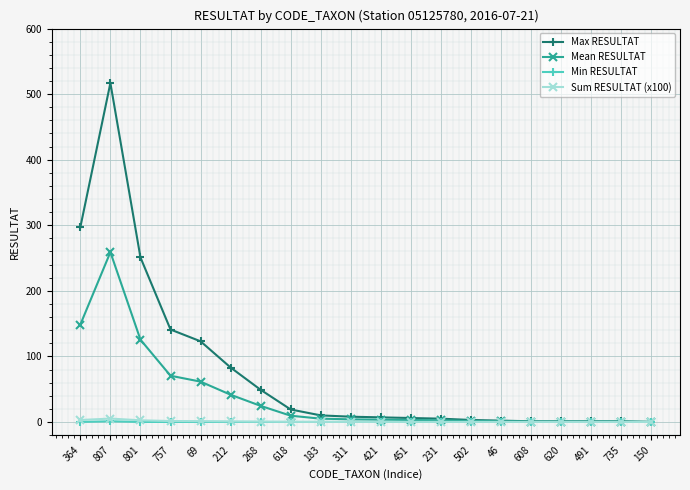

Which series has the largest range (max minus min)?

Max RESULTAT